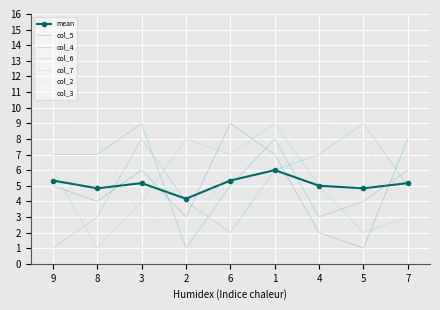

What is the value of the col_3 point at the 3rd from the left?

1